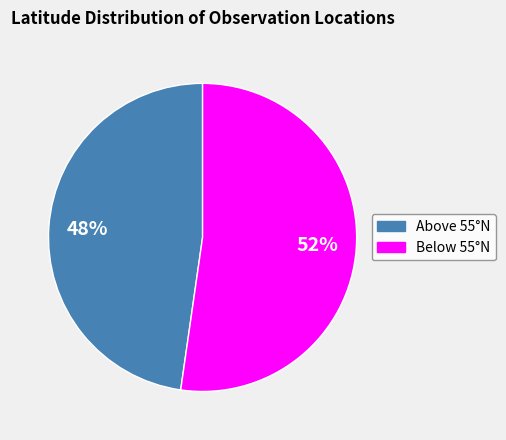

Does any single category account for the majority?

Yes